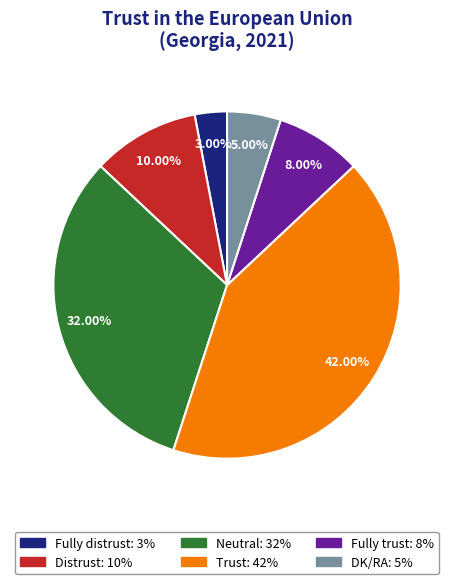

Is the sum of DK/RA and Fully trust greater than half?

No